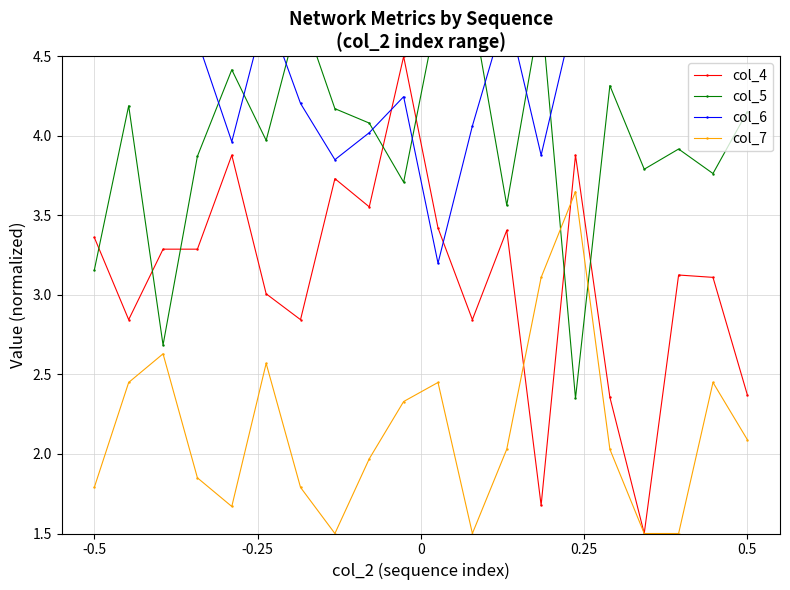

How many interior local peaks does the col_7 series have?

5